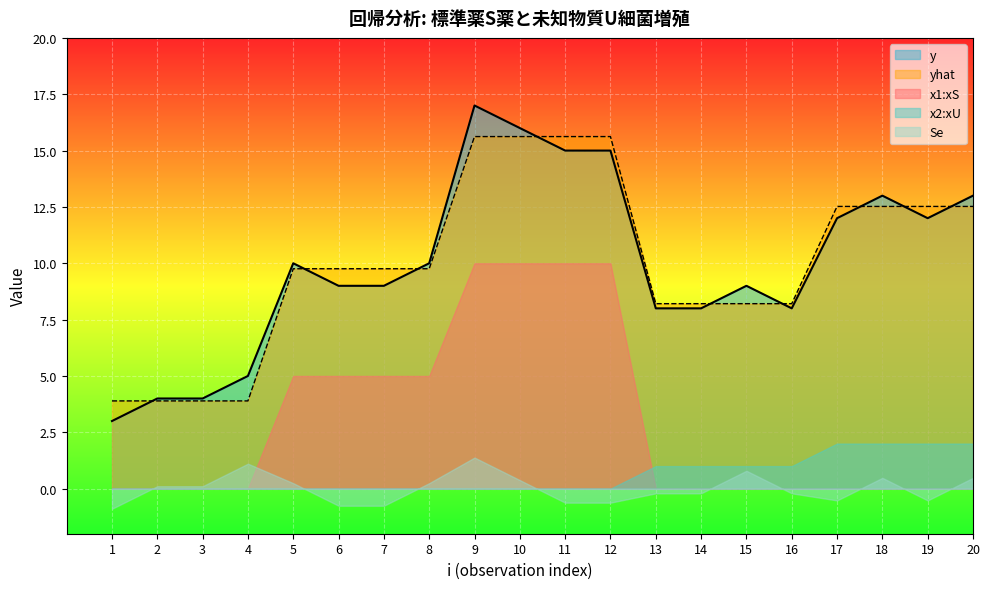

Which category has the highest value in the y series?

9